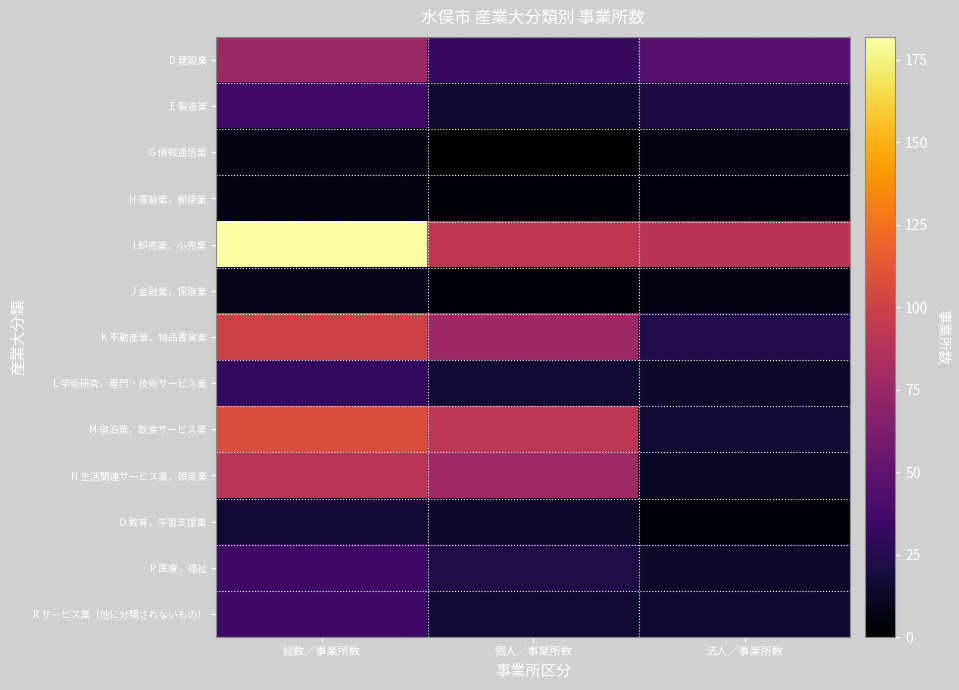

Between 個人／事業所数 and 法人／事業所数, which is larger?

法人／事業所数